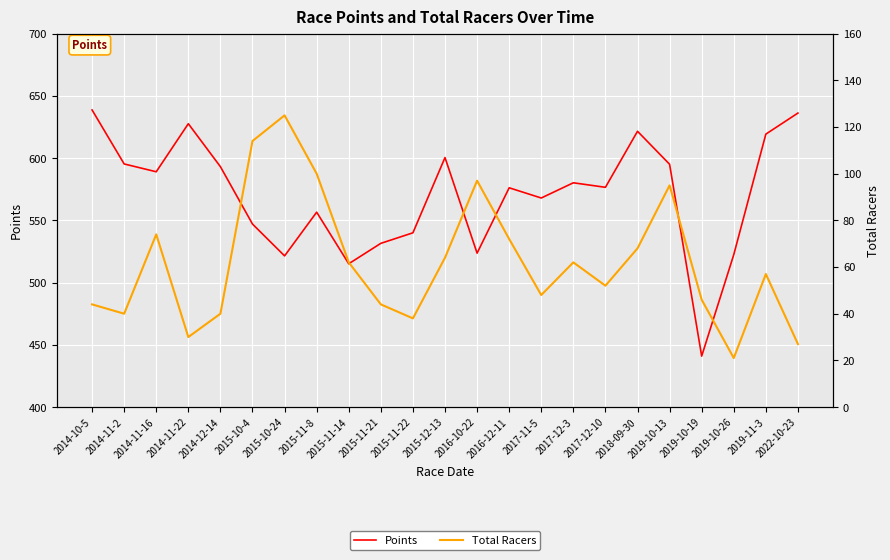

Is it true that Points equals 593.1 at 2014-12-14?

True